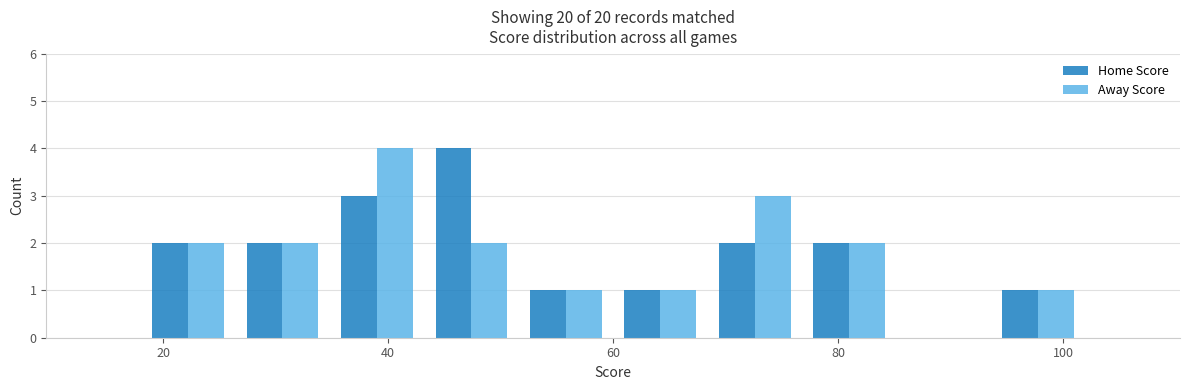

Reading left to right, list every range on the x-axis with the height of the bar of each series over it. Neither the bar edges nor the heights are printed on the chart, so give them approximately, as read against the axes.

18.0 to 26.4: Home Score=2	Away Score=2
26.4 to 34.8: Home Score=2	Away Score=2
34.8 to 43.2: Home Score=3	Away Score=4
43.2 to 51.6: Home Score=4	Away Score=2
51.6 to 60.0: Home Score=1	Away Score=1
60.0 to 68.4: Home Score=1	Away Score=1
68.4 to 76.8: Home Score=2	Away Score=3
76.8 to 85.2: Home Score=2	Away Score=2
85.2 to 93.6: Home Score=0	Away Score=0
93.6 to 102.0: Home Score=1	Away Score=1